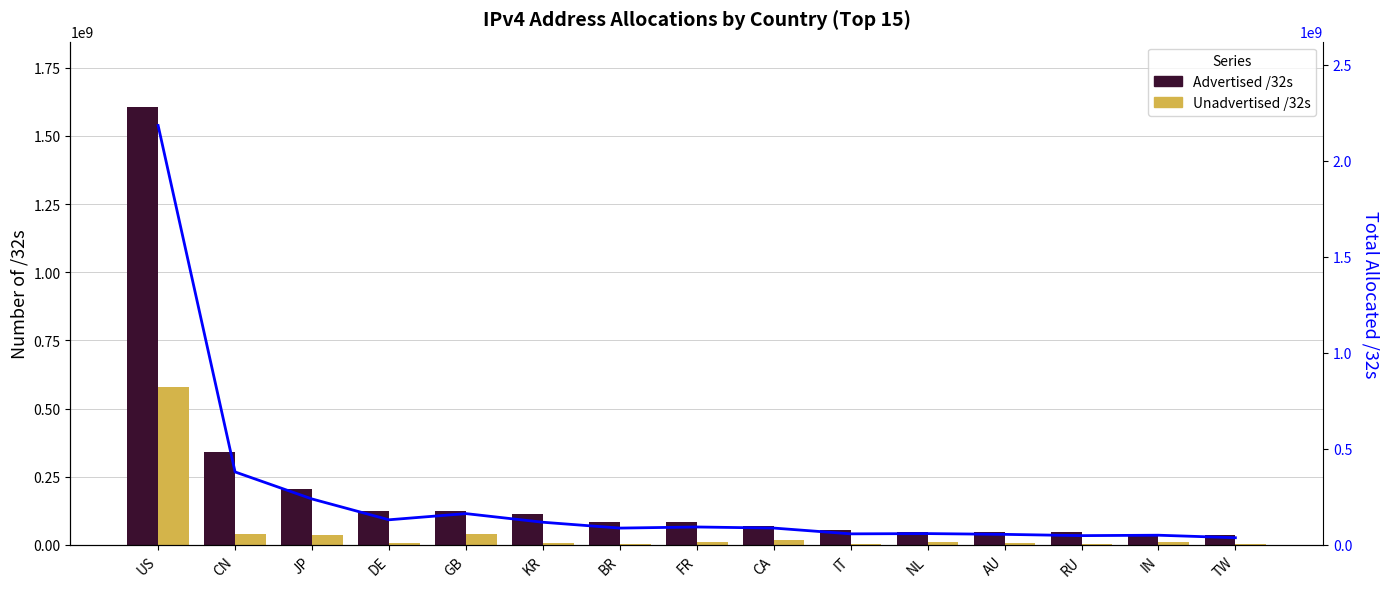

What position from the left is TW?

15